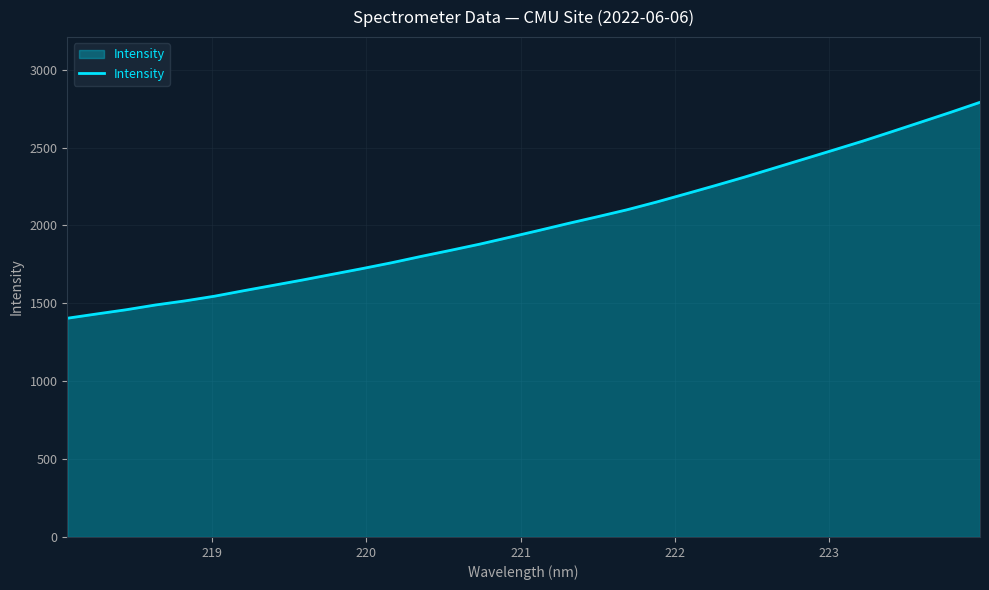

What is the difference between the maximum and minimum values?

1386.3